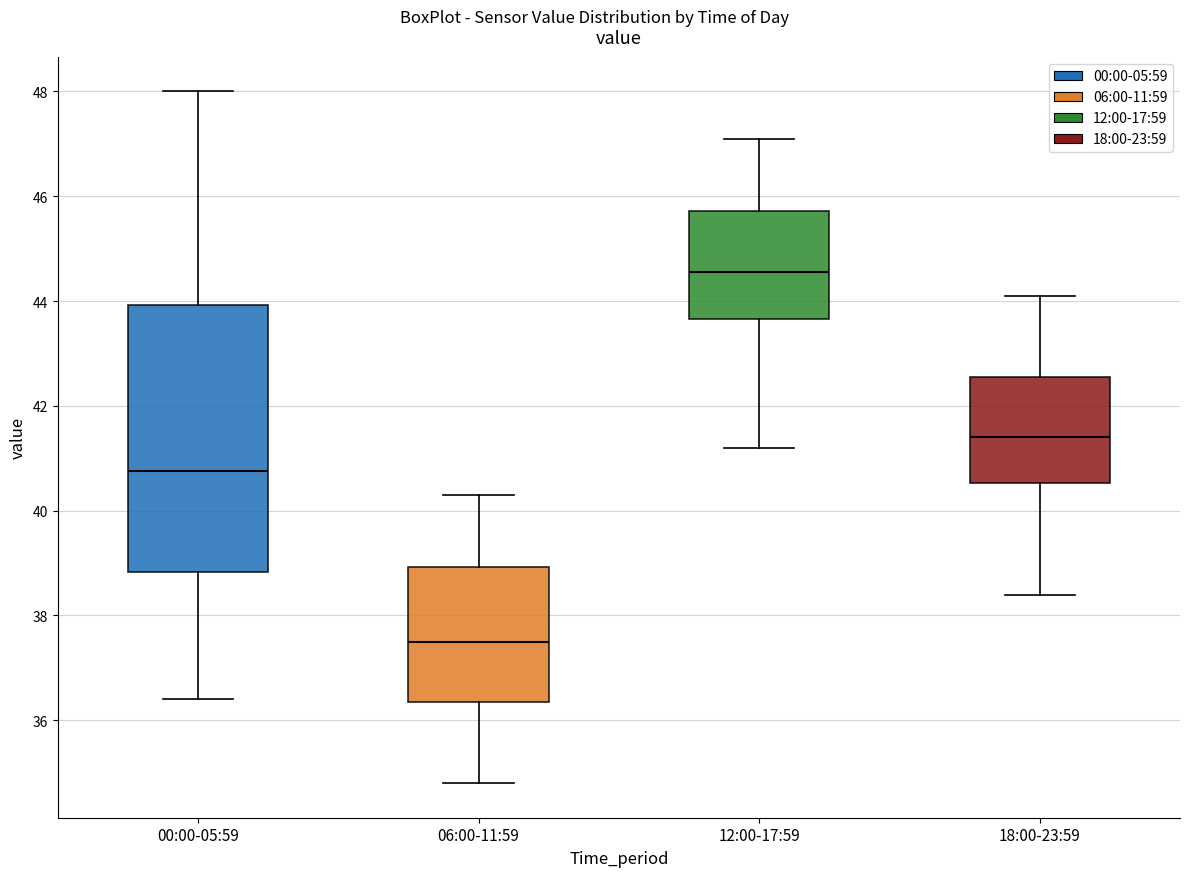

Reading left to right, transcribe this box plot: for each box, give where its median line is, the range the box spans, and where its two whiskers end, as read against the y-axis. The values are not printed on the chart, so give them approximately, as read against the axis.

00:00-05:59: median 40.8, box 38.8 to 44.0, whiskers 36.4 to 48.0
06:00-11:59: median 37.6, box 36.4 to 39.0, whiskers 34.8 to 40.4
12:00-17:59: median 44.6, box 43.6 to 45.8, whiskers 41.2 to 47.2
18:00-23:59: median 41.4, box 40.6 to 42.6, whiskers 38.4 to 44.2